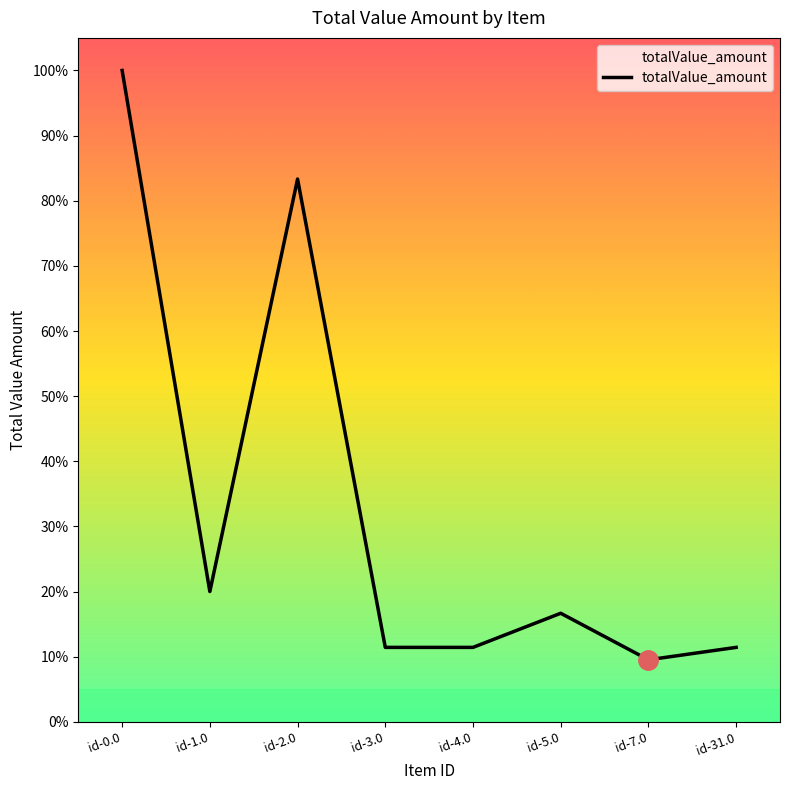

Read the value at id-5.0.

16.7